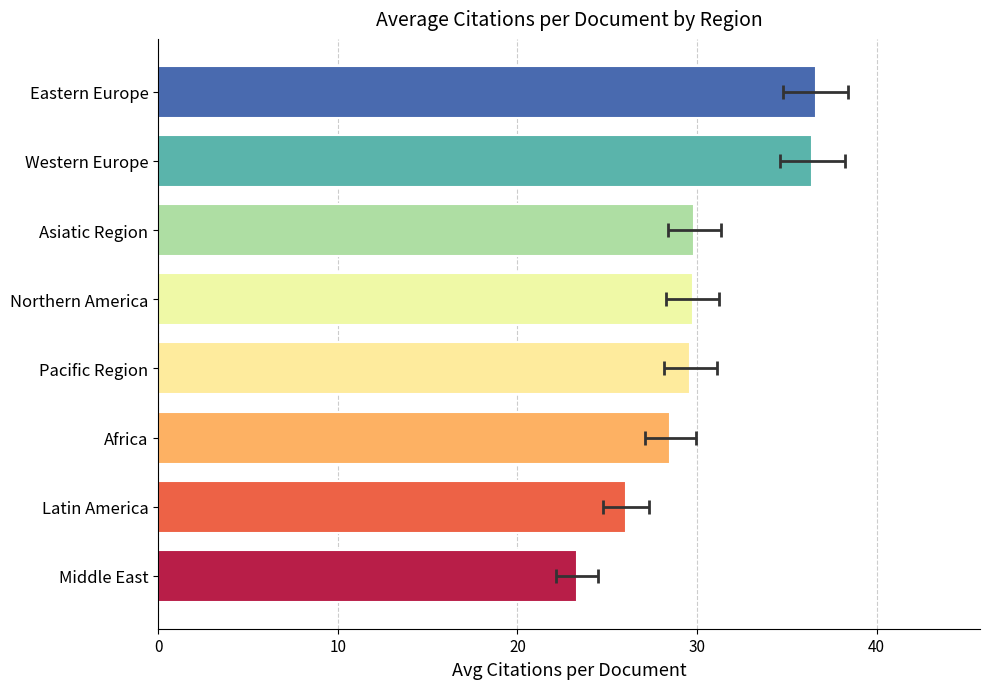

Reading right to left, what are all the values shown in this chart?

36.6	36.4	29.9	29.8	29.6	28.5	26.0	23.3